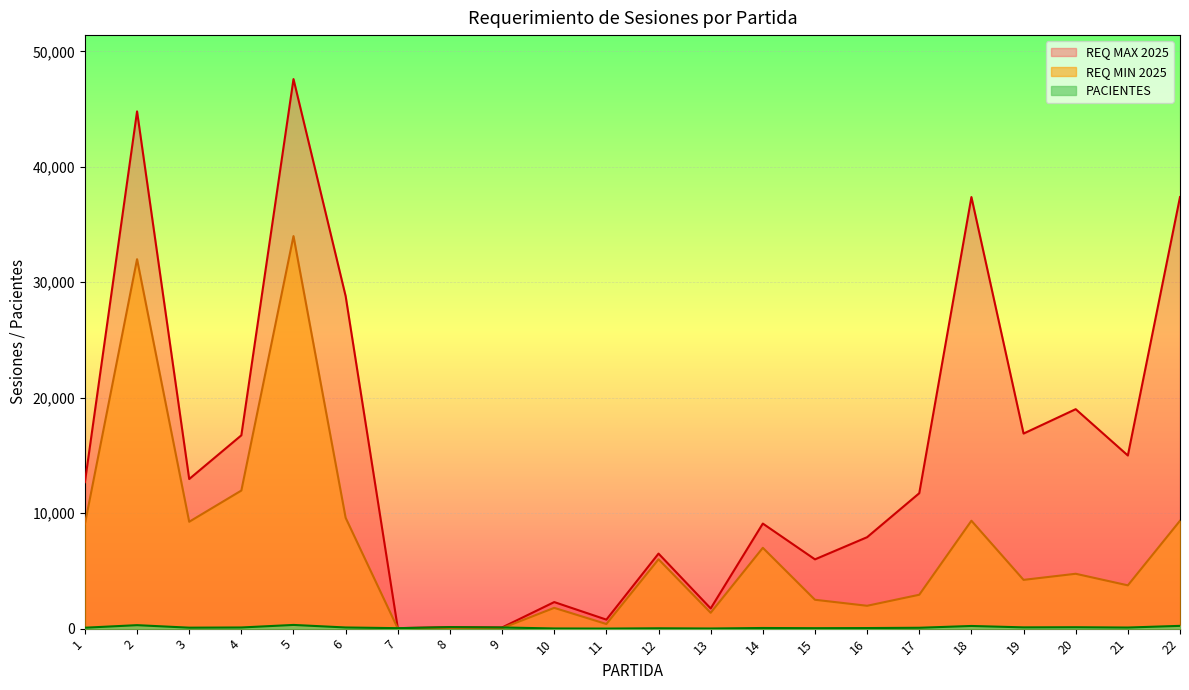

List the series in order of their peak value, highest first.

REQ MAX 2025, REQ MIN 2025, PACIENTES